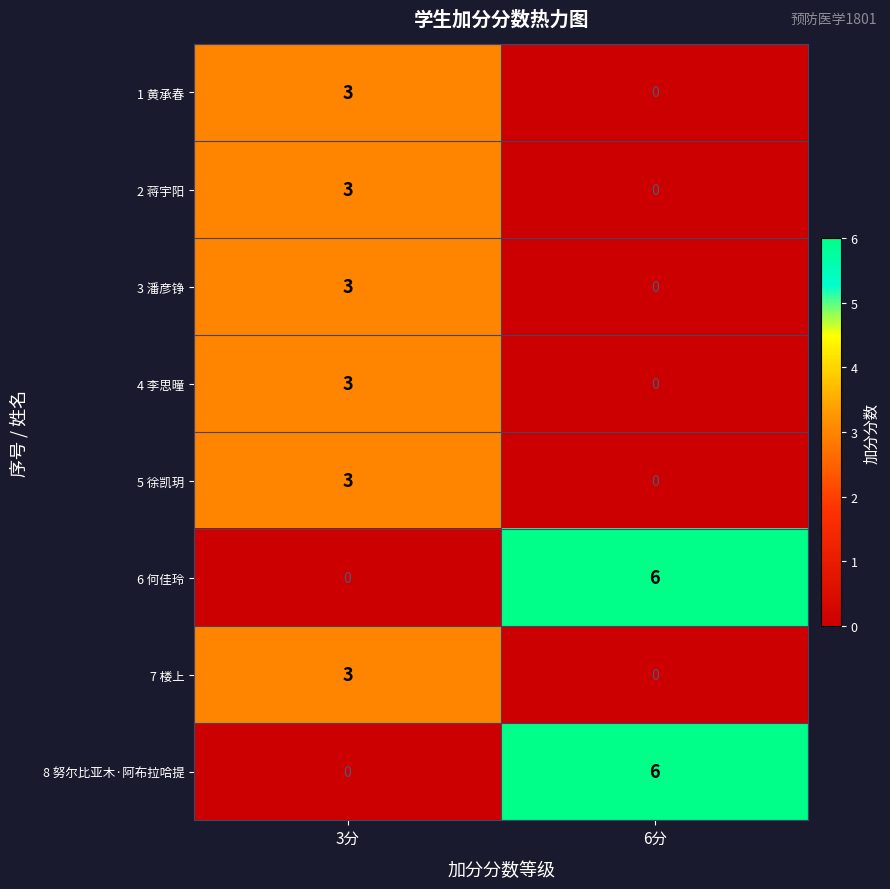

What is the difference between the highest and lowest values at 3分?

3